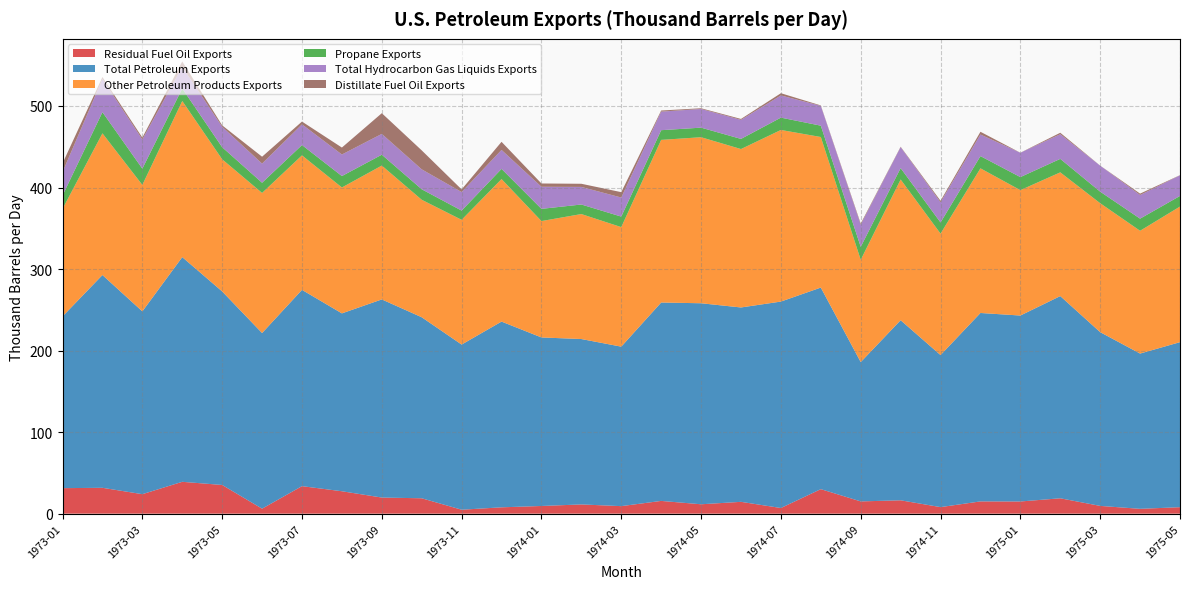

Reading left to right, extract all data points from this chart.

Residual Fuel Oil Exports: 31.3	31.7	23.9	39.1	35.2	6.1	33.7	27.5	19.8	18.9	4.8	7.8	9.4	11.3	9.2	15.6	11.5	14.5	6.9	30.1	15.0	16.4	8.0	15.0	14.9	18.9	9.5	5.9	7.9
Total Petroleum Exports: 210.6	261.0	224.2	275.6	237.4	215.4	240.7	218.2	243.0	222.0	202.6	227.8	206.7	202.9	195.6	243.3	246.5	238.4	253.2	247.2	170.9	220.9	186.5	231.1	228.1	248.0	213.1	190.4	202.4
Other Petroleum Products Exports: 131.9	173.8	155.1	191.5	162.1	171.8	165.0	154.4	164.2	144.1	153.0	174.8	142.7	153.3	146.6	199.5	203.6	194.3	210.5	184.7	125.4	172.6	149.0	177.4	153.8	151.8	158.2	150.6	166.3
Propane Exports: 16.4	26.0	20.0	15.4	14.8	12.5	12.6	14.0	13.3	12.9	11.3	12.5	15.0	11.7	12.9	11.9	11.7	12.4	15.1	13.9	15.9	14.0	13.7	15.0	16.0	16.5	14.2	14.9	13.0
Total Hydrocarbon Gas Liquids Exports: 28.8	40.7	35.8	26.6	25.1	23.5	25.4	26.5	25.5	24.5	22.8	23.3	27.1	21.6	23.4	22.8	22.9	23.4	27.2	24.3	27.2	25.7	24.8	26.5	29.8	30.2	31.9	29.0	25.3
Distillate Fuel Oil Exports: 10.7	2.4	2.3	6.6	1.7	8.4	3.4	8.5	25.4	23.3	3.2	9.9	4.0	3.9	6.6	1.4	0.9	1.1	2.7	0.5	1.4	0.5	1.8	3.4	0.1	1.8	0.0	1.7	0.2